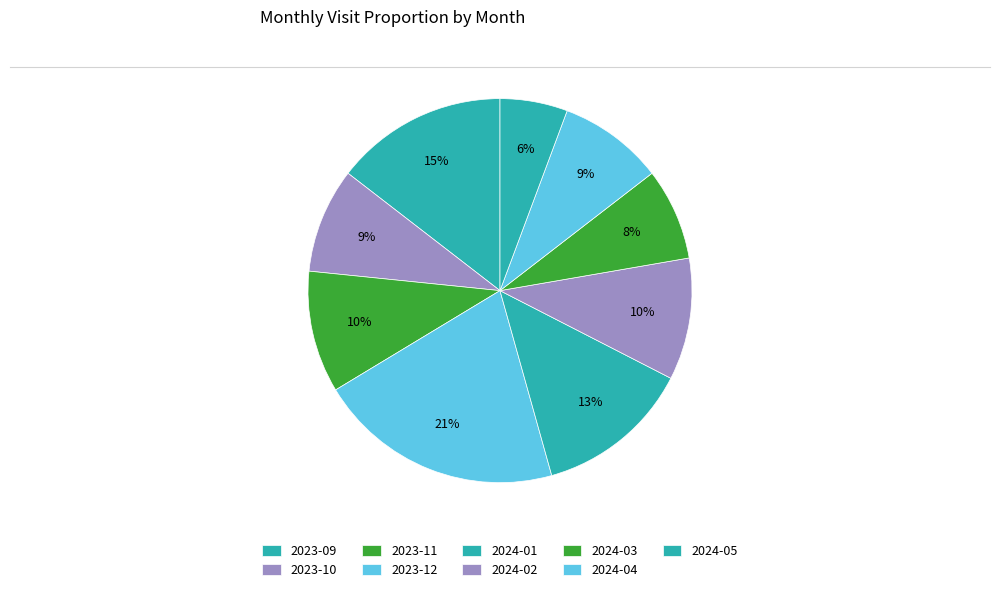

Between 2024-04 and 2023-12, which is larger?

2023-12